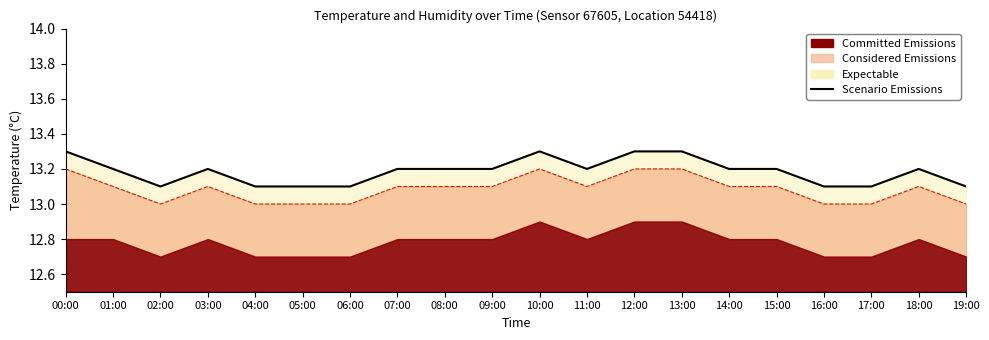

What is the ratio of the value at 05:00 to the value at 19:00?

1.0